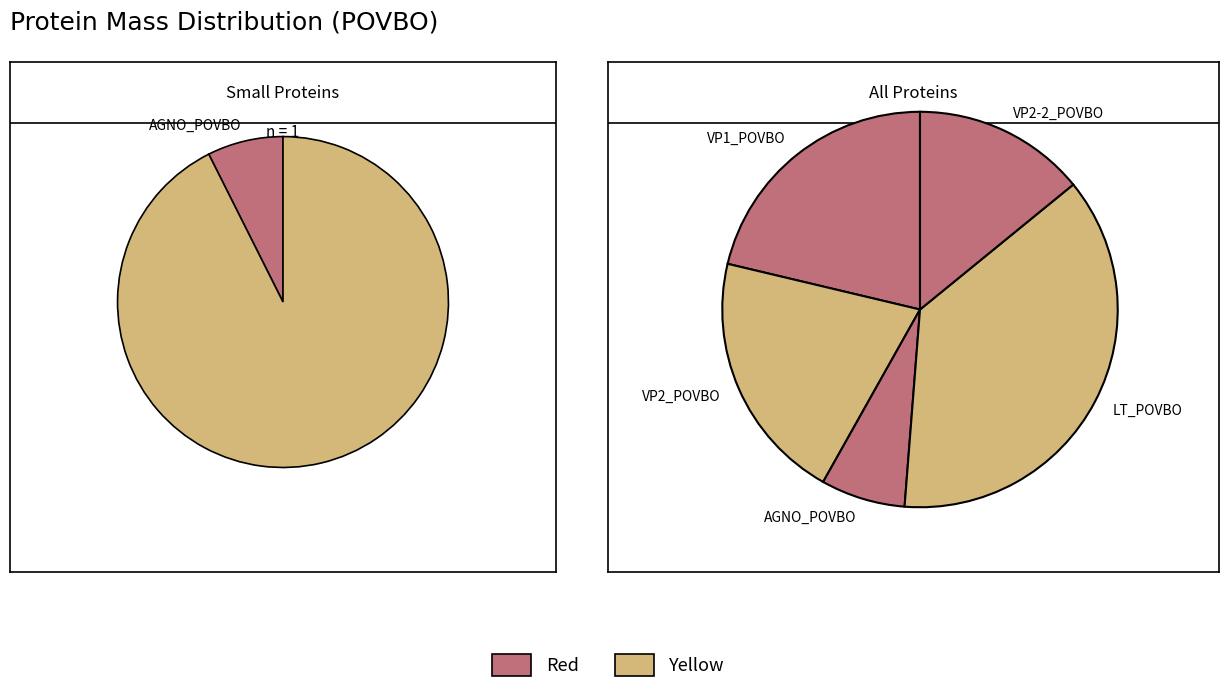

Is the sum of VP2_POVBO and VP2-2_POVBO greater than half?

No